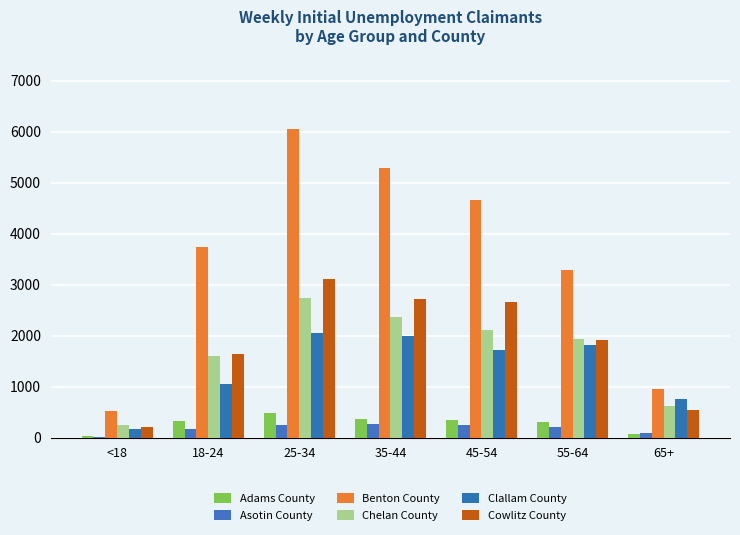

Where does the Adams County series first go above 318?

25-34